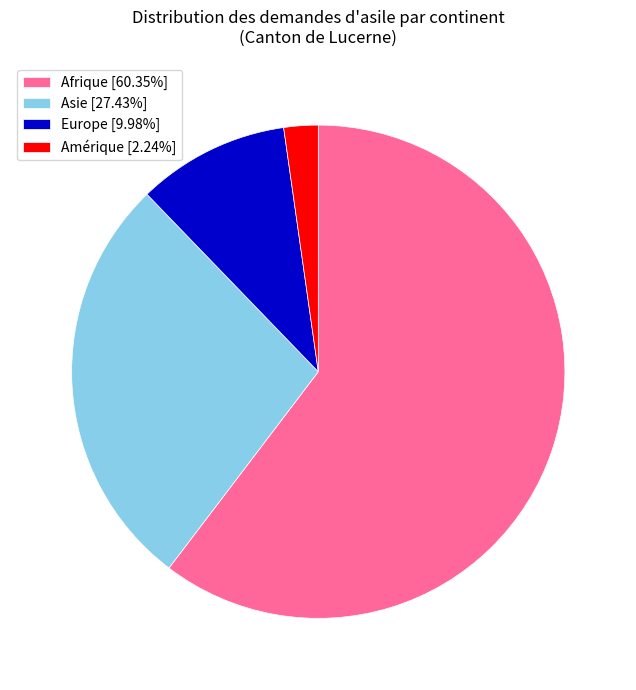

True or false: Europe accounts for 18% of the total.

False